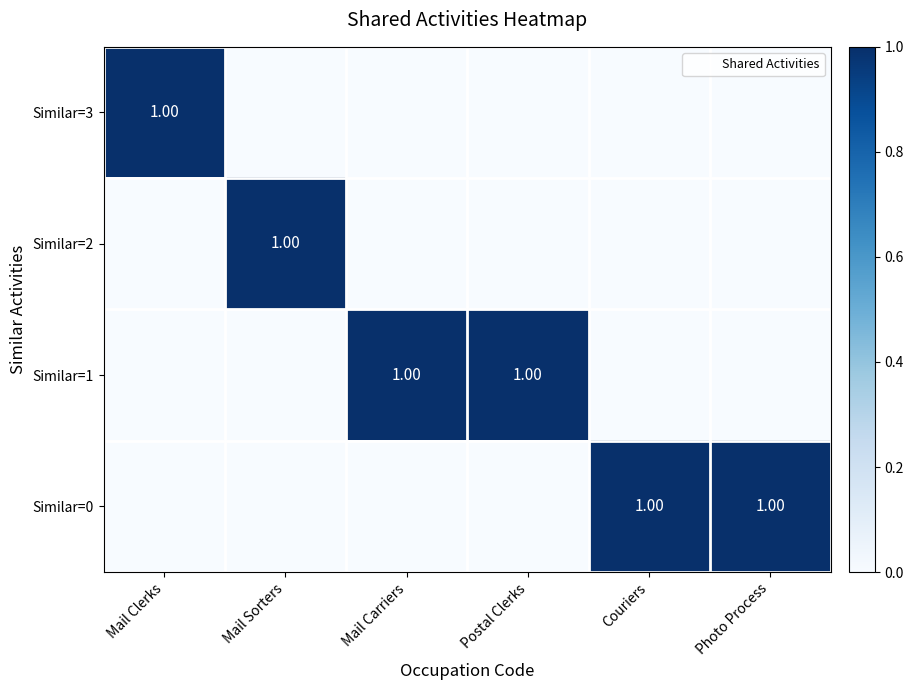

What is the sum of the Similar=3 values at Mail Carriers and Mail Clerks?

1